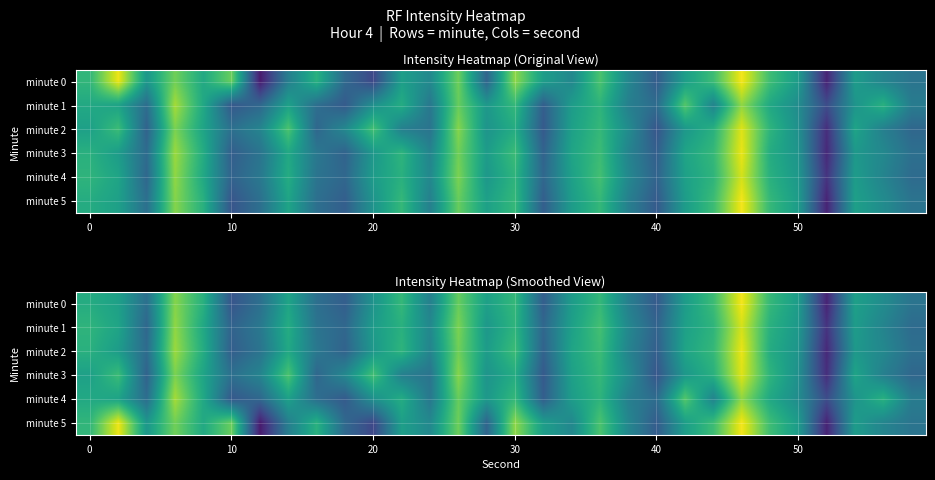

What is the difference between the highest and lowest values at 10?

3.0